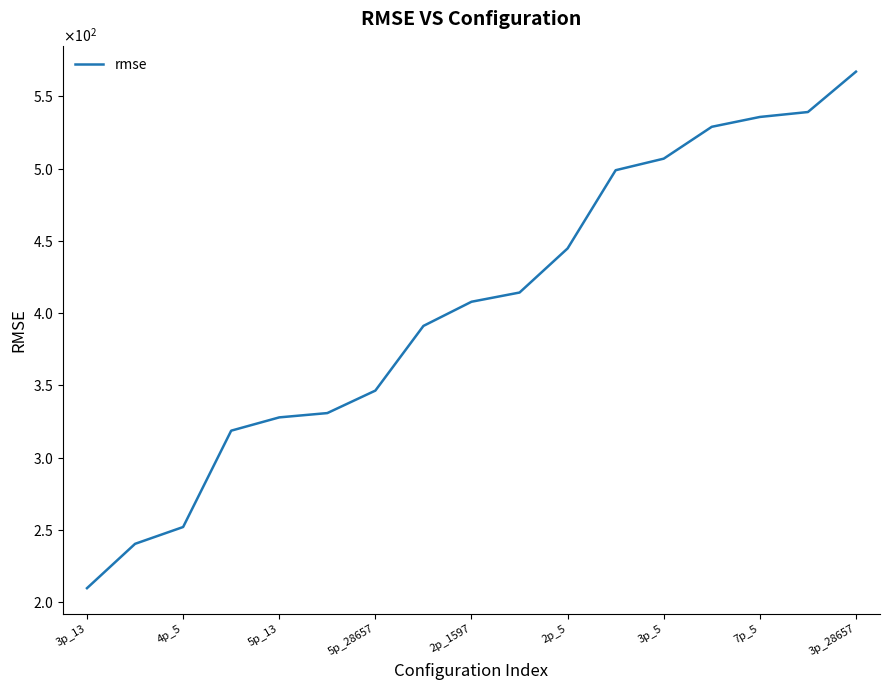

Does the chart have visible grid lines?

No